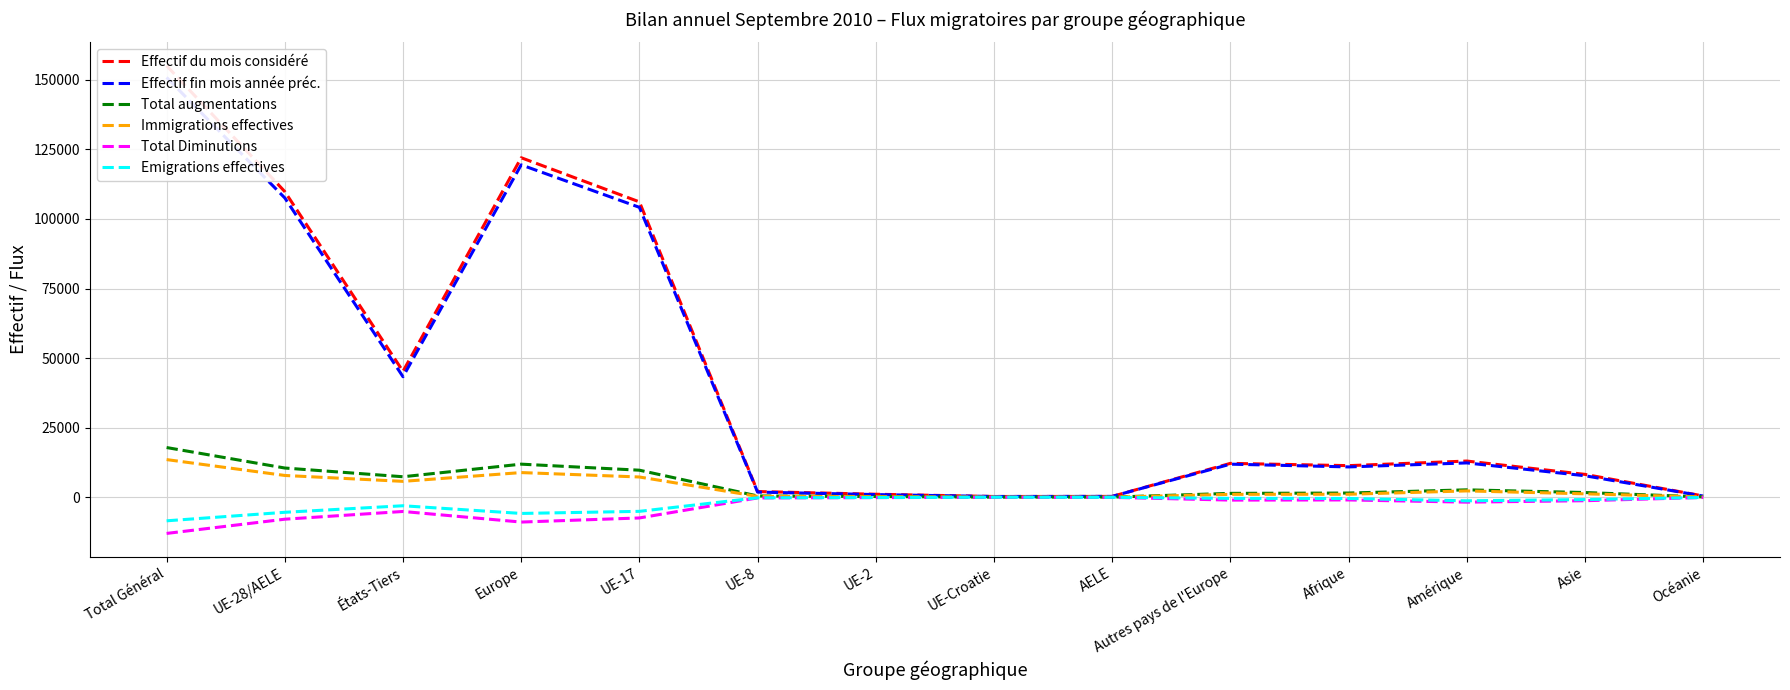

At which label is Effectif fin mois année préc. closest to 75567?

UE-17